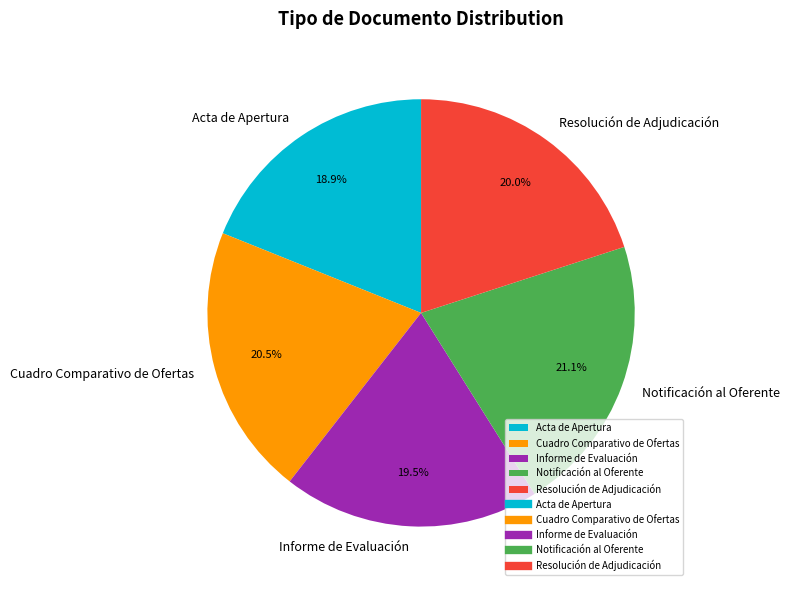

To the nearest percent, what portion does Acta de Apertura represent?

19%